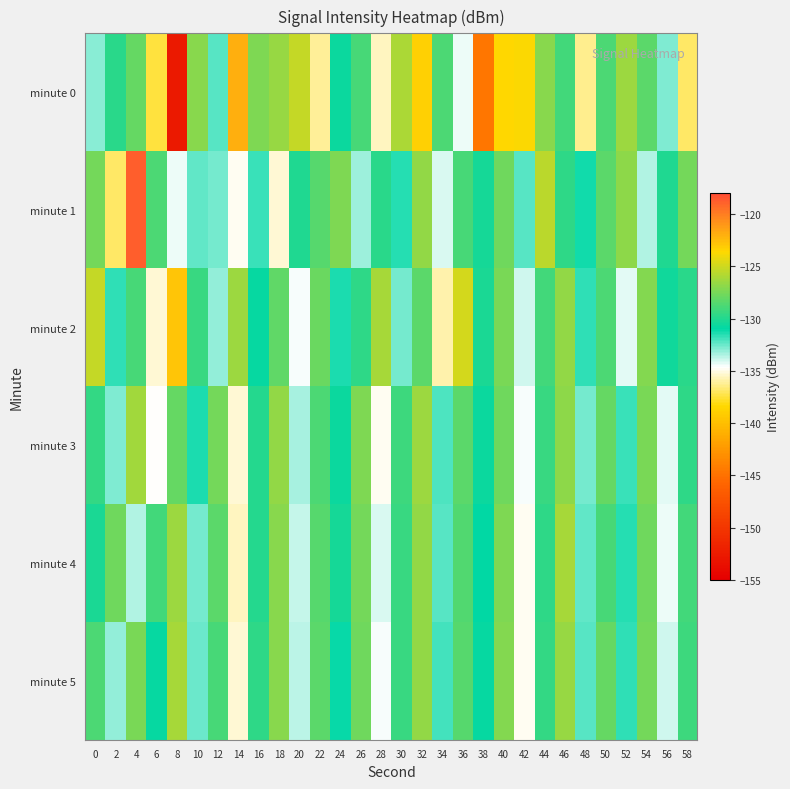

What is the difference between the highest and lowest values at 26?

5.9